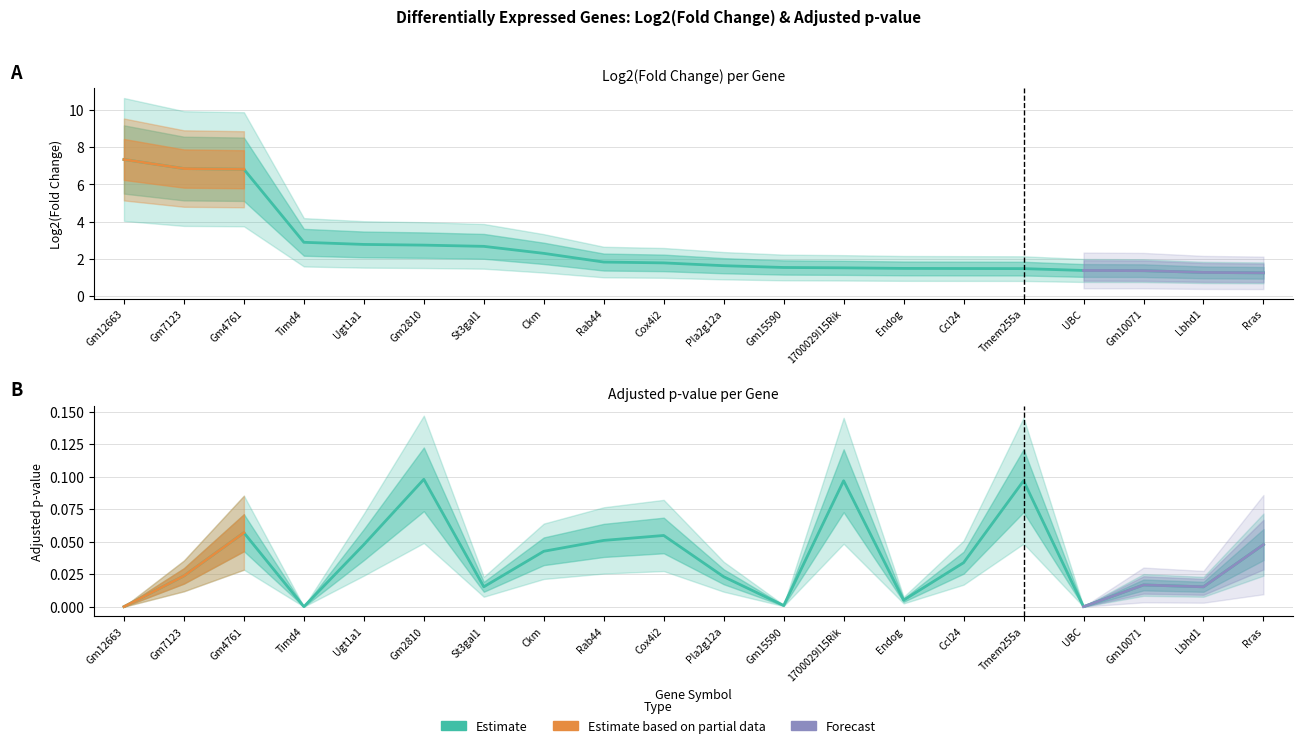

Which series has the largest total across all categories?

Log2(Fold change)